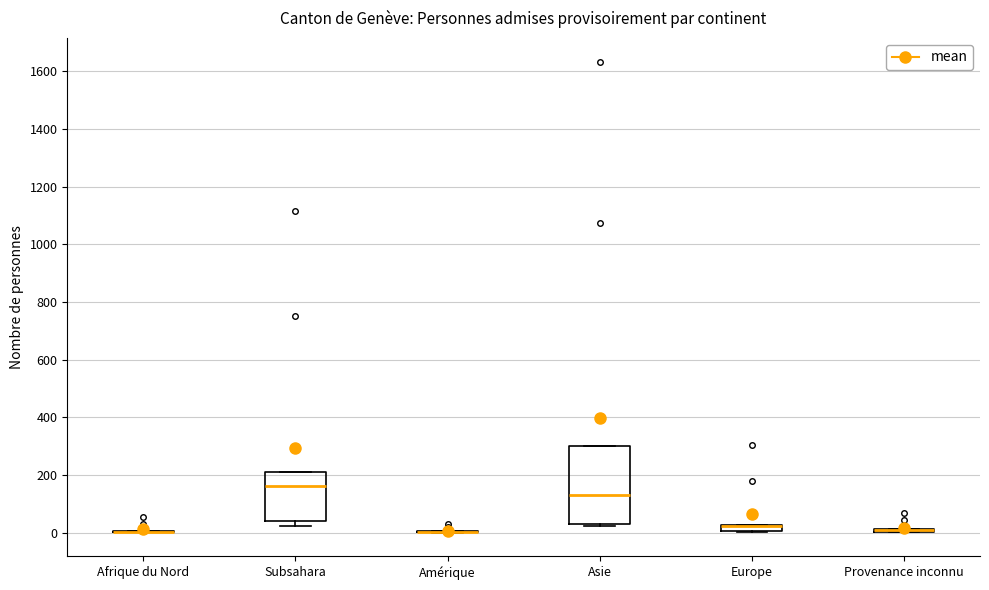

Which box is the tallest, from its lower edge to its upper edge?

Asie